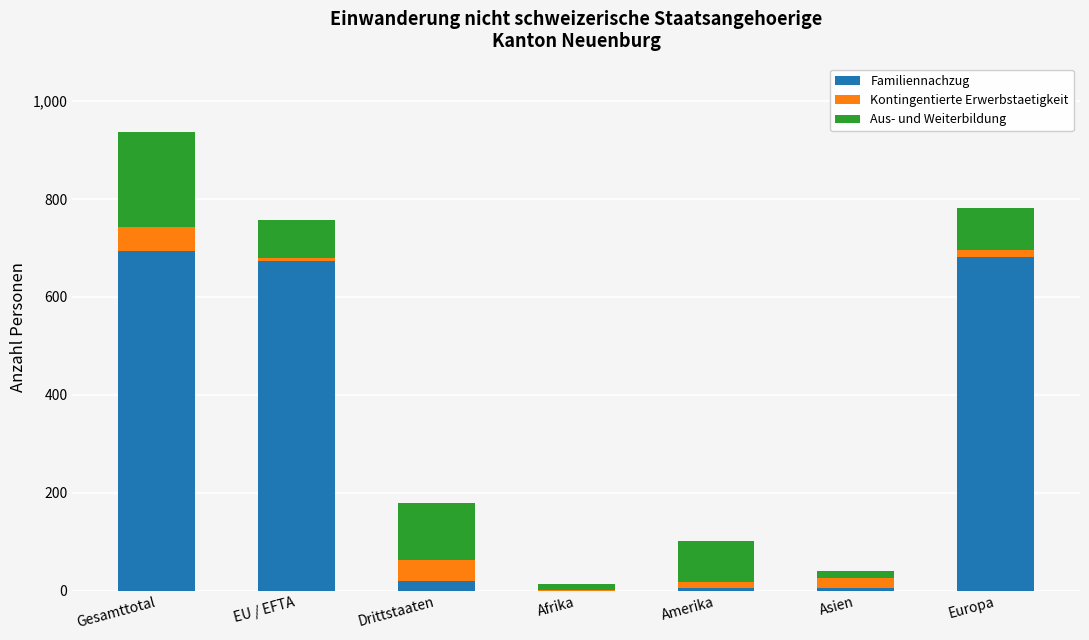

Is it true that Familiennachzug equals 1053 at EU / EFTA?

False